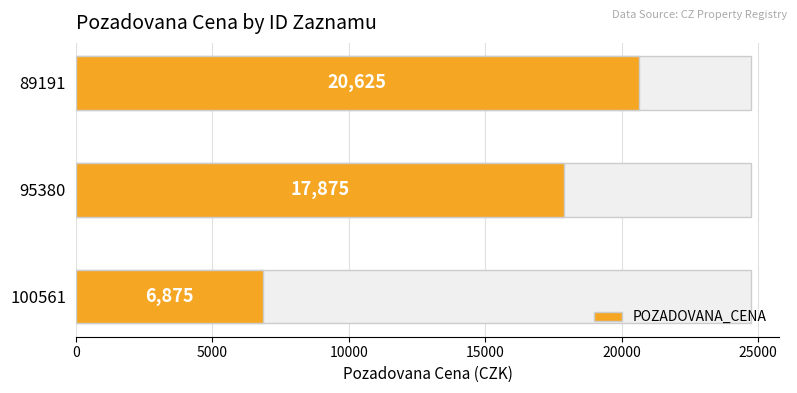

True or false: the data shows 11126 at 100561.

False